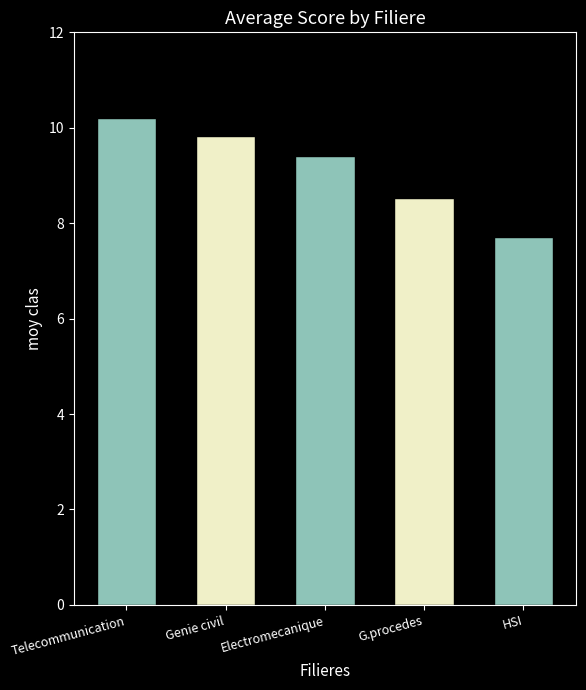

Between G.procedes and G.procedes, which is larger?

G.procedes